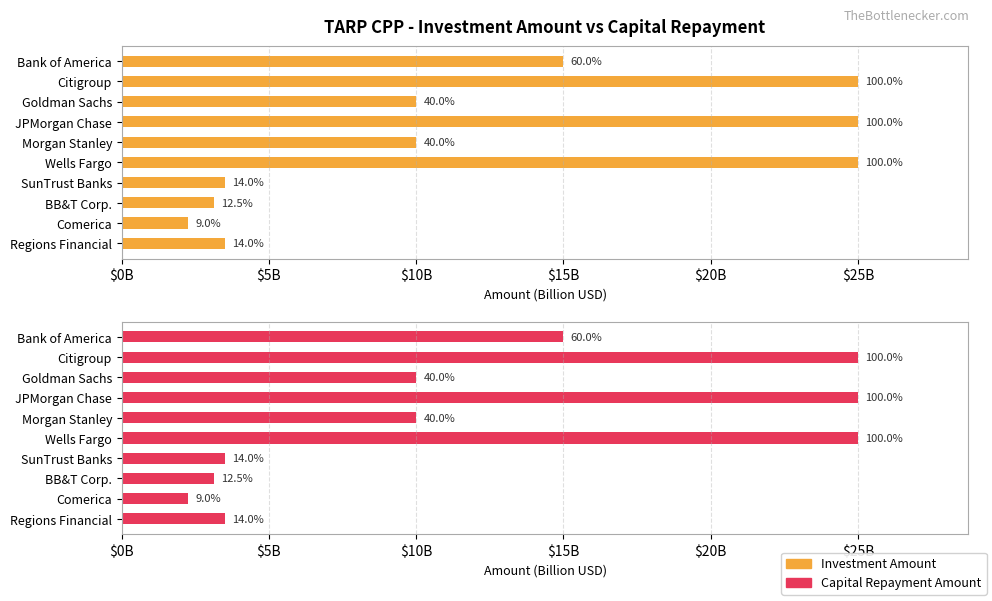

Read the Capital Repayment (B USD) value at Goldman Sachs.

10.0